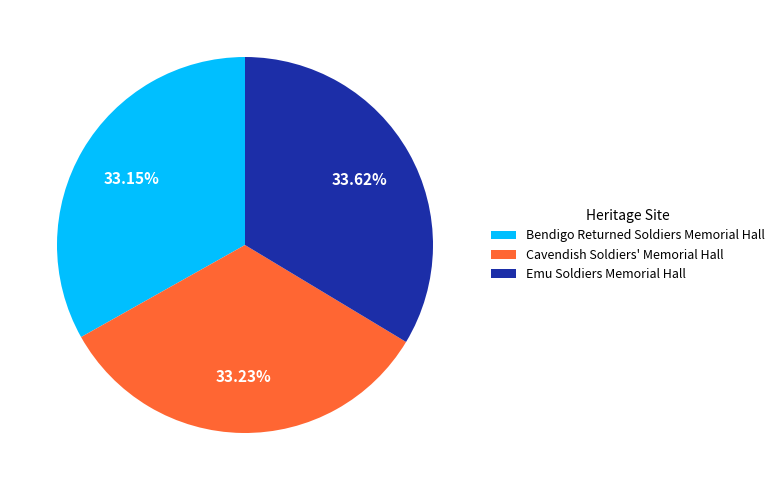

To the nearest percent, what percentage of the pie is Cavendish Soldiers' Memorial Hall?

33%